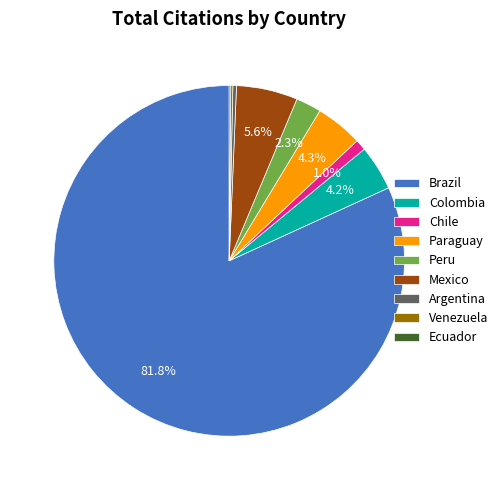

How much of the chart is everything except Mexico?

94.4%